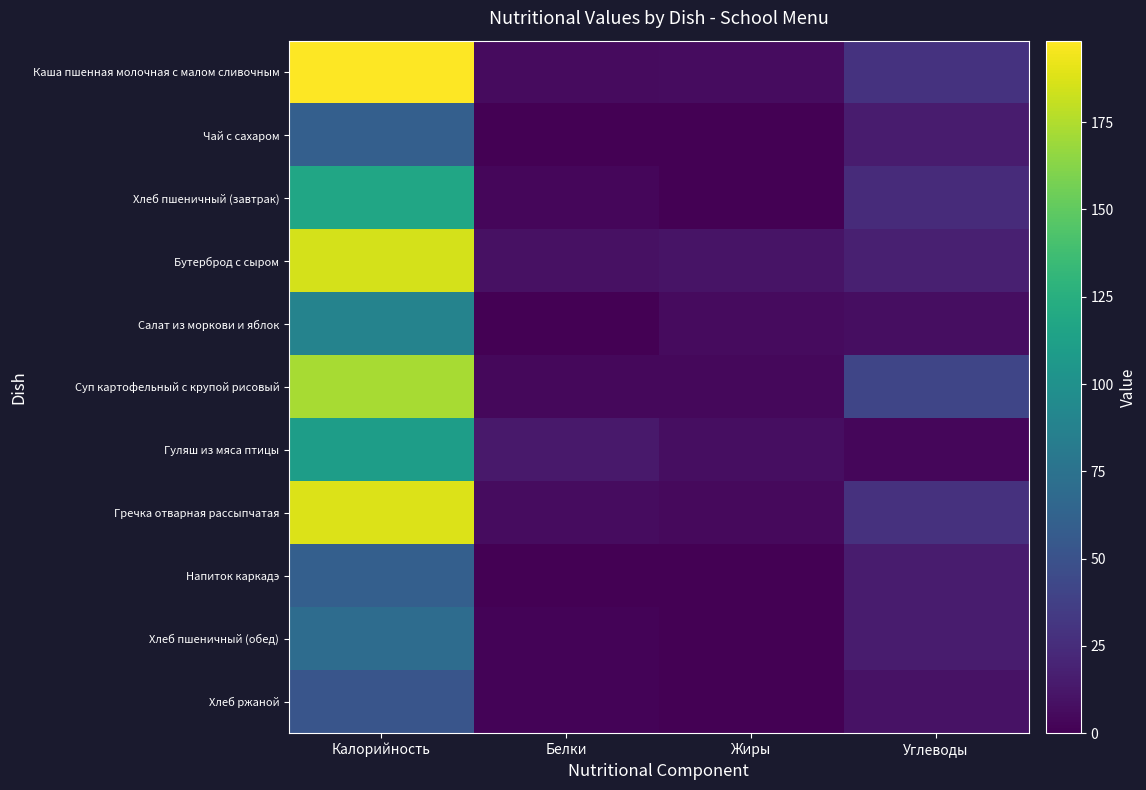

At Жиры, list the series in order from smallest to largest.

Чай с сахаром, Напиток каркадэ, Хлеб пшеничный (обед), Хлеб ржаной, Хлеб пшеничный (завтрак), Суп картофельный с крупой рисовый, Гречка отварная рассыпчатая, Салат из моркови и яблок, Каша пшенная молочная с малом сливочным, Гуляш из мяса птицы, Бутерброд с сыром